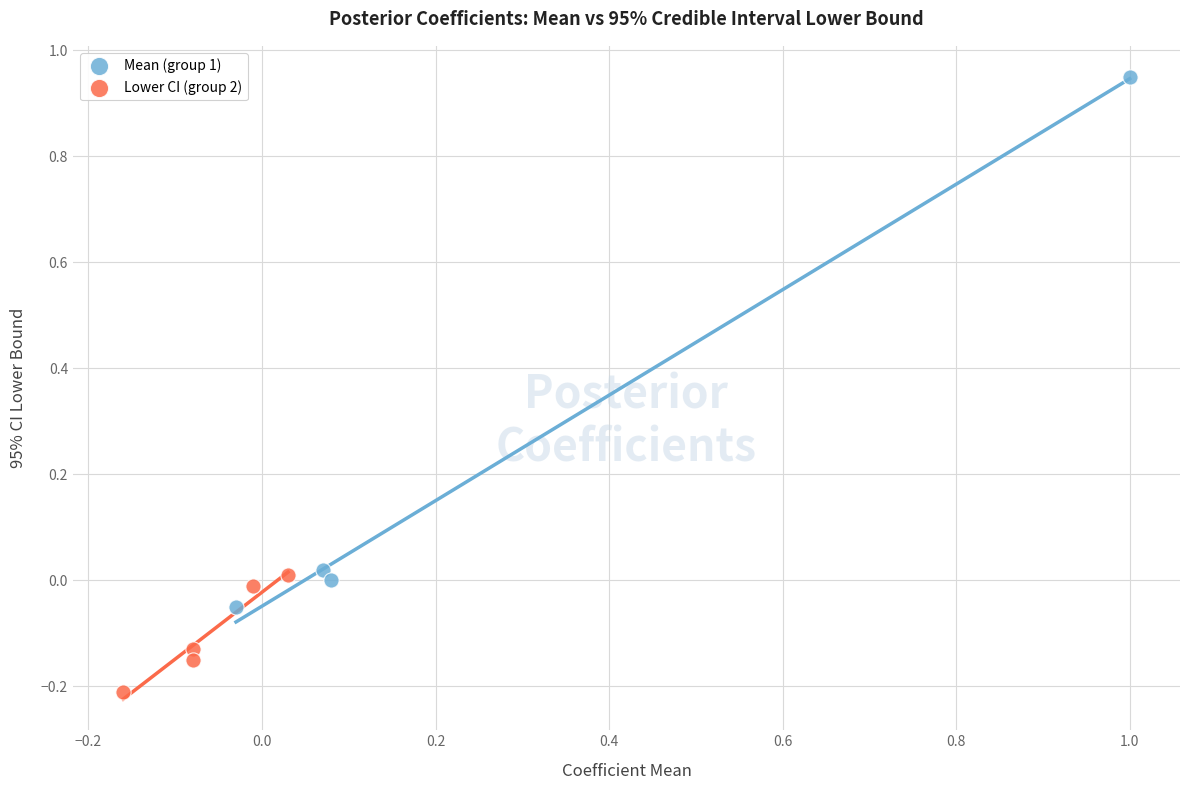

Which series reaches the minimum Y coordinate?

Lower CI (group 2)